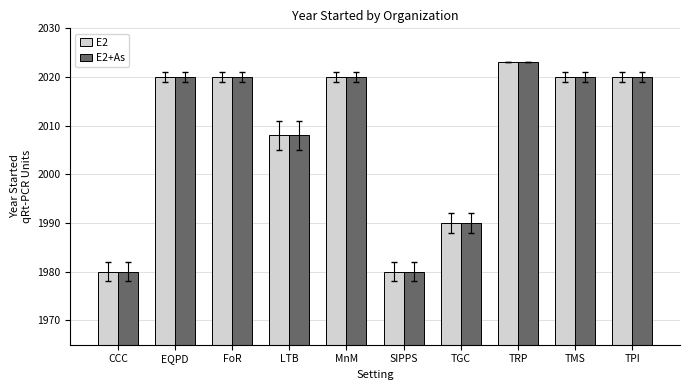

Reading left to right, list all the values displayed in this chart.

E2: CCC=1980	EQPD=2020	FoR=2020	LTB=2008	MnM=2020	SIPPS=1980	TGC=1990	TRP=2023	TMS=2020	TPI=2020
E2+As: CCC=1980	EQPD=2020	FoR=2020	LTB=2008	MnM=2020	SIPPS=1980	TGC=1990	TRP=2023	TMS=2020	TPI=2020